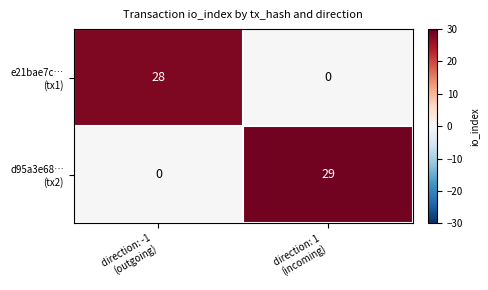

What is the maximum value shown in the chart?

29